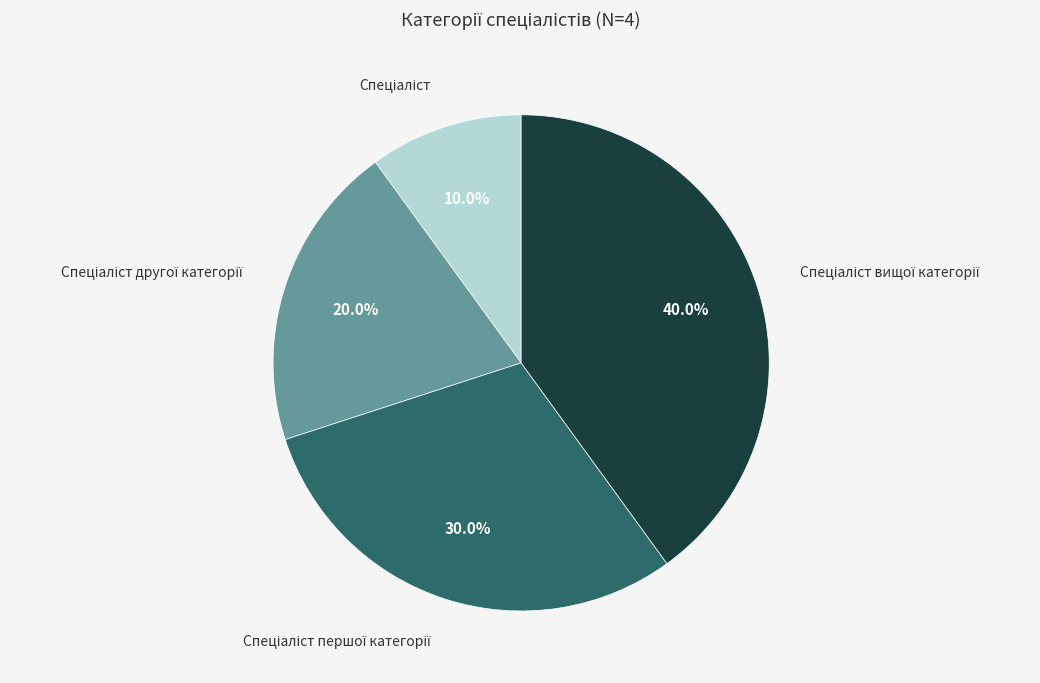

Is there any slice that represents more than half of the pie?

No